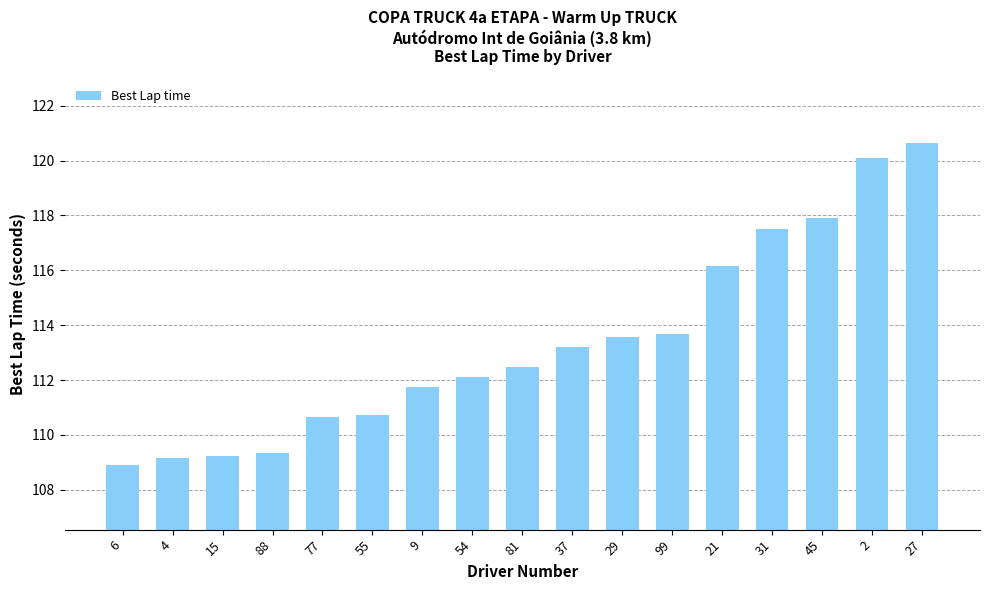

Count the number of categories in the chart.

17